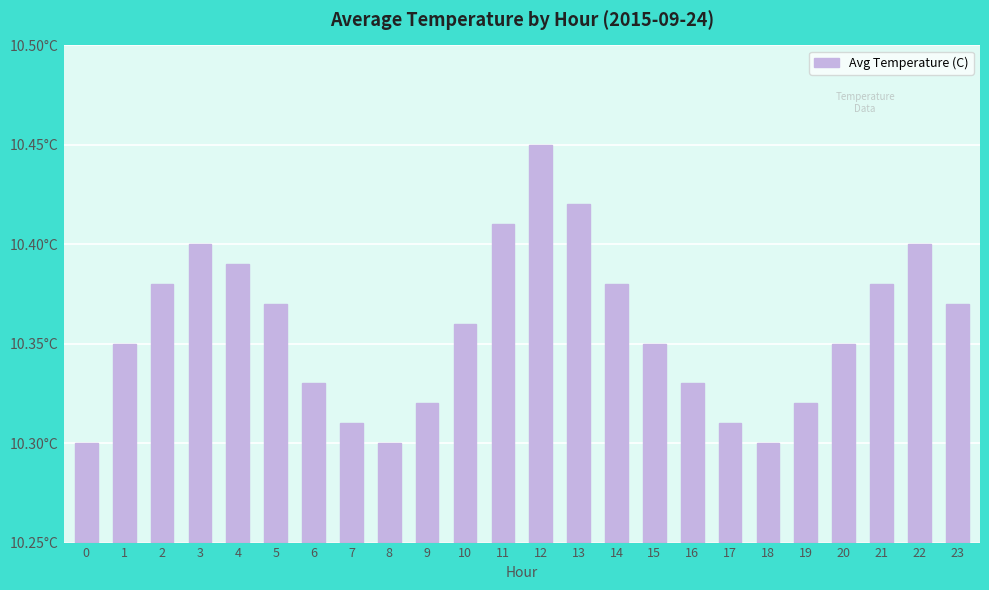

Are the bars horizontal?

No